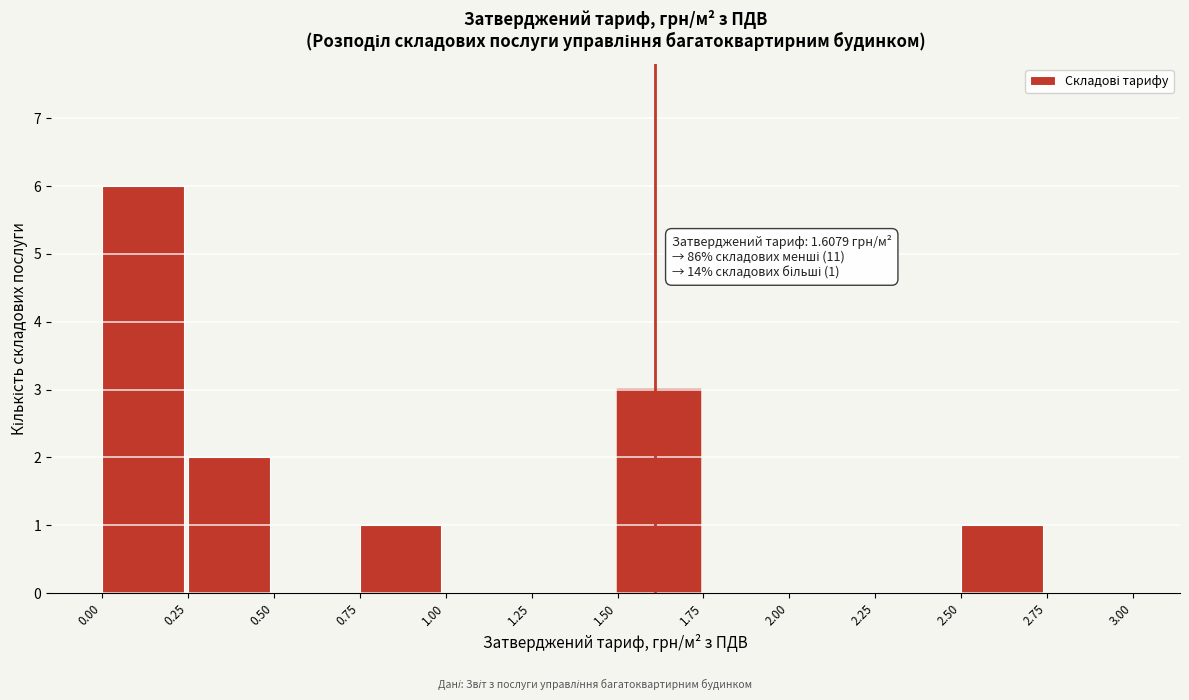

Over which range of the x-axis is the bar tallest?

0.00 to 0.25